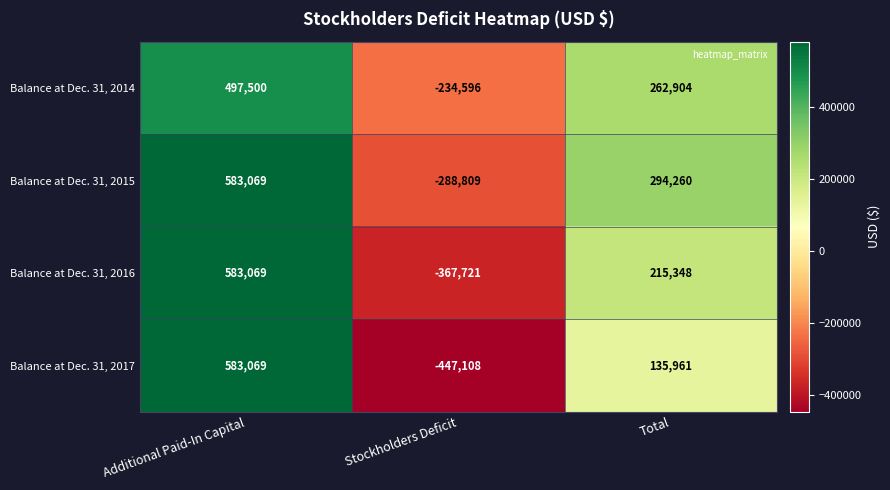

Rank the series by their average value, from lowest to highest.

Balance at Dec. 31, 2017, Balance at Dec. 31, 2016, Balance at Dec. 31, 2014, Balance at Dec. 31, 2015